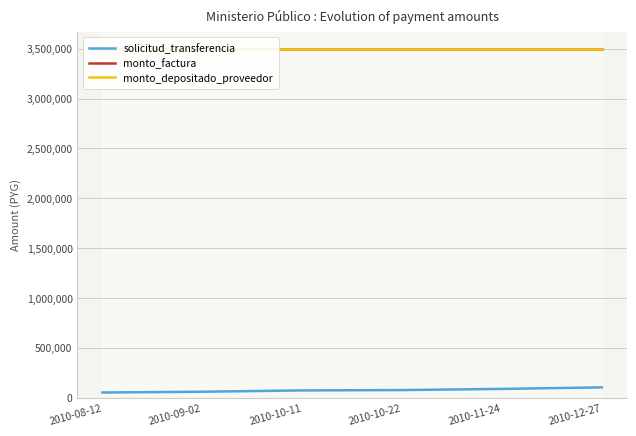

True or false: monto_depositado_proveedor and solicitud_transferencia intersect in this chart.

False